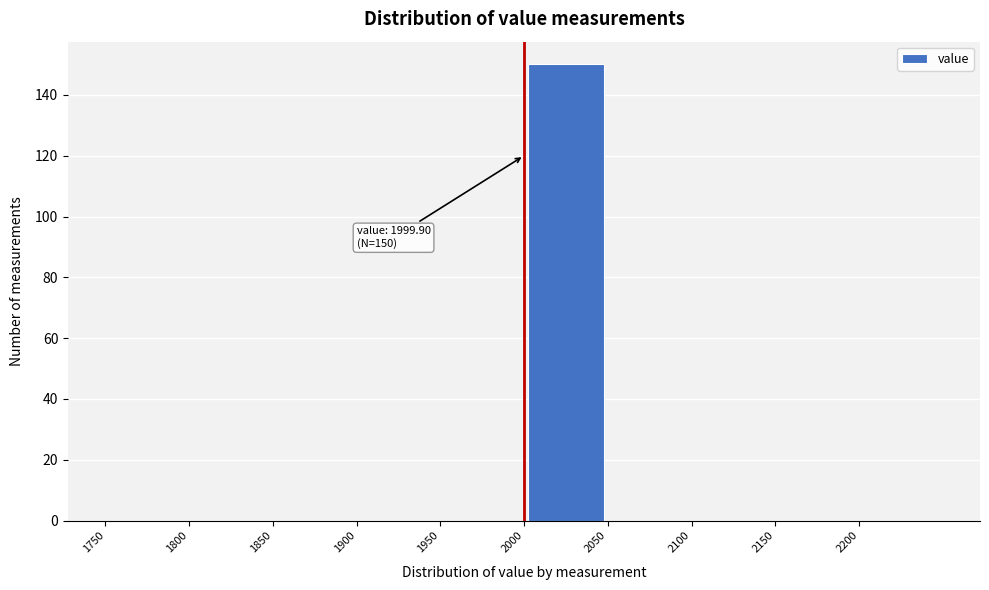

Over which range of the x-axis is the bar tallest?

2000 to 2050